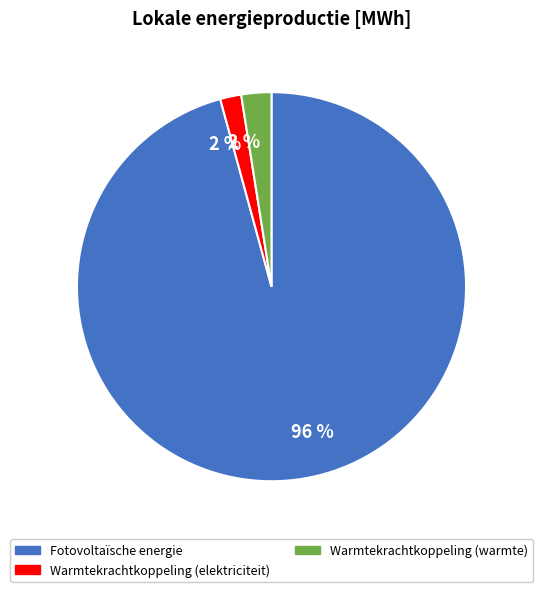

Is there a majority slice in this chart?

Yes